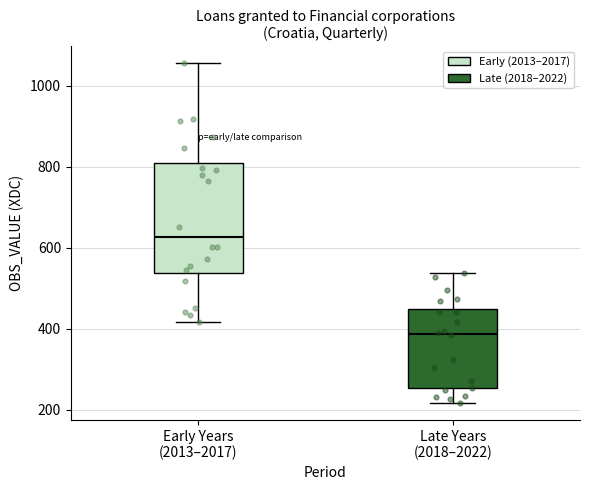

Which box is the tallest, from its lower edge to its upper edge?

Early Years (2013–2017)